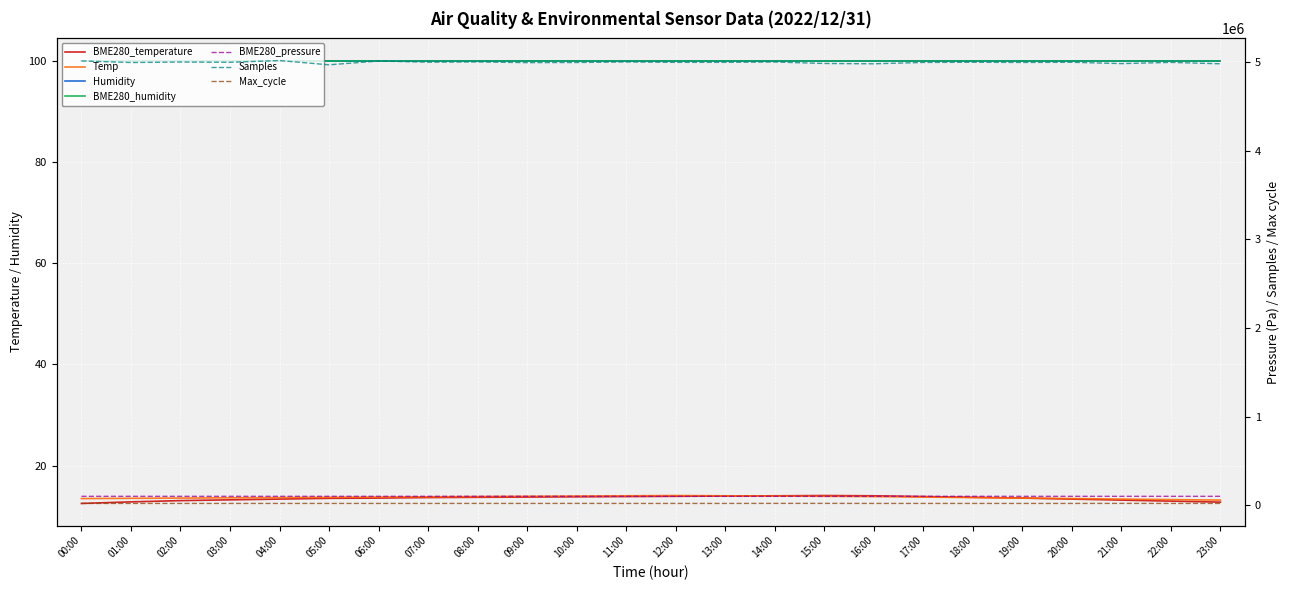

What is the total value across all series at 12:00?

28.0